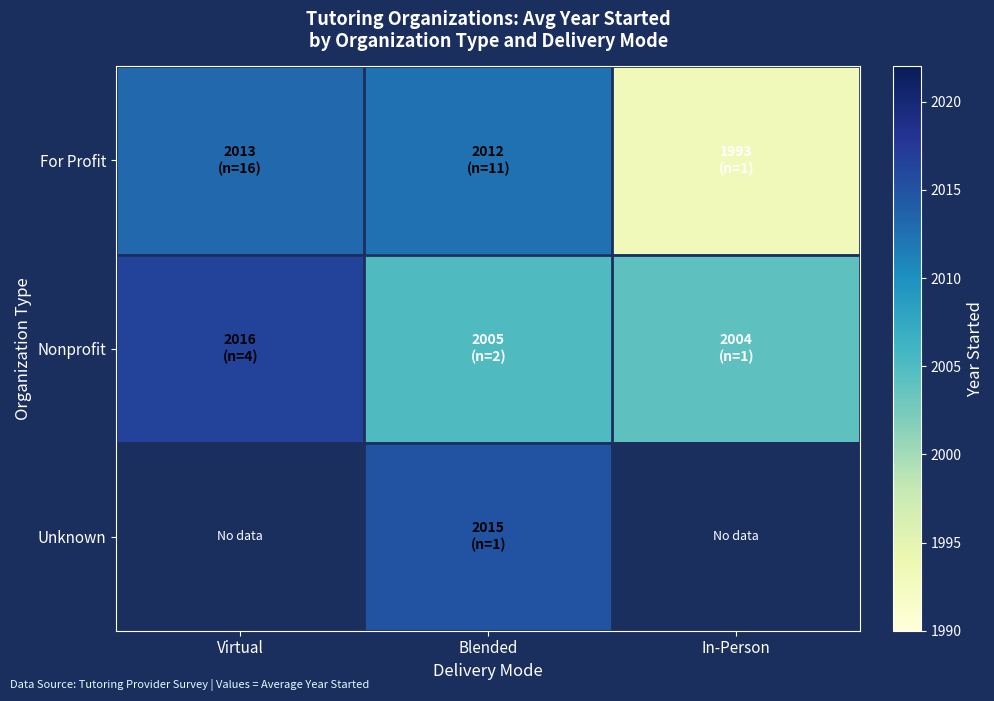

At which label does Unknown reach its peak?

Virtual